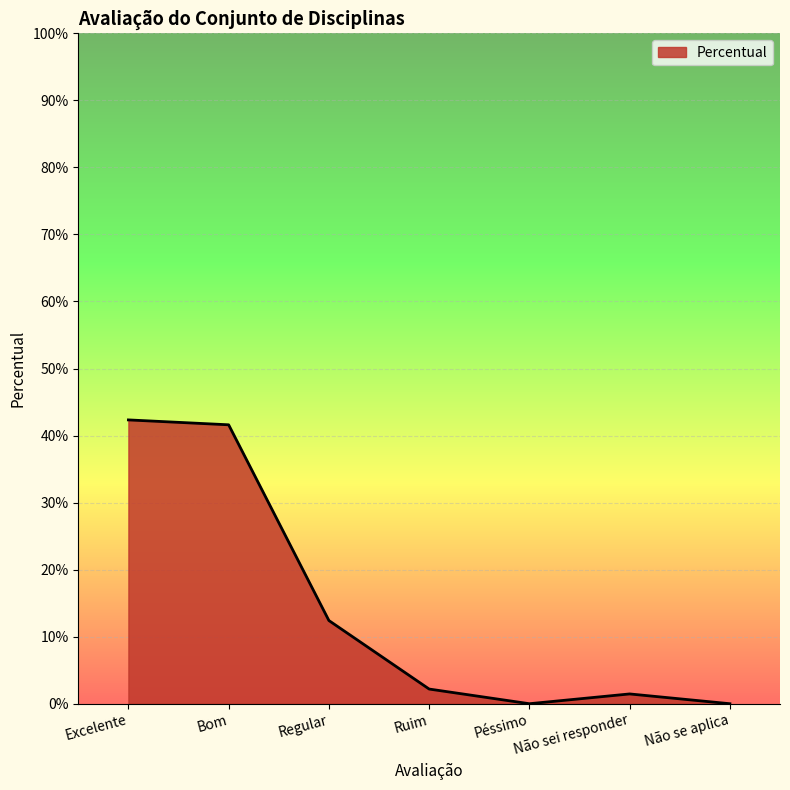

True or false: the data has more than 0 interior local peaks.

True